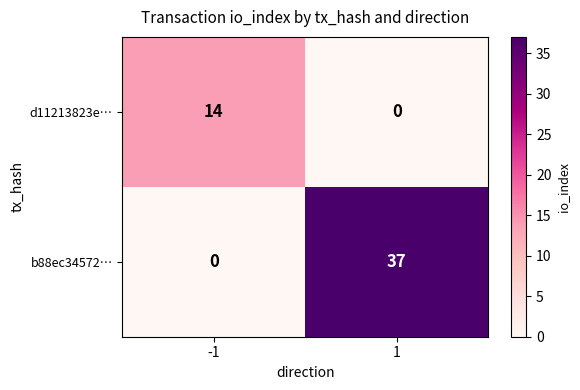

What is the greatest value displayed?

37